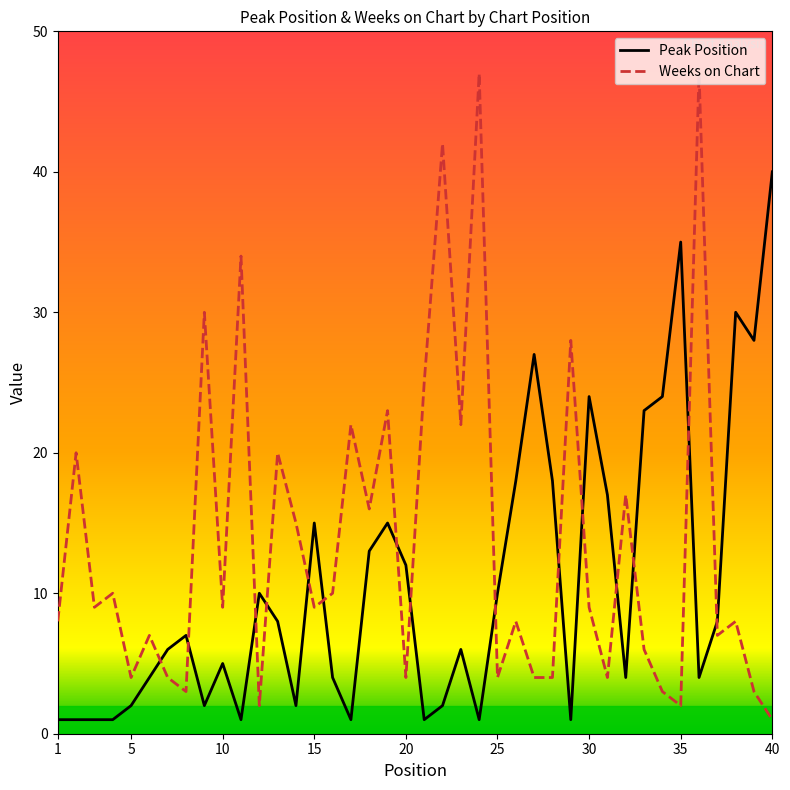

List the series in order of their overall mean, highest first.

Weeks on Chart, Peak Position